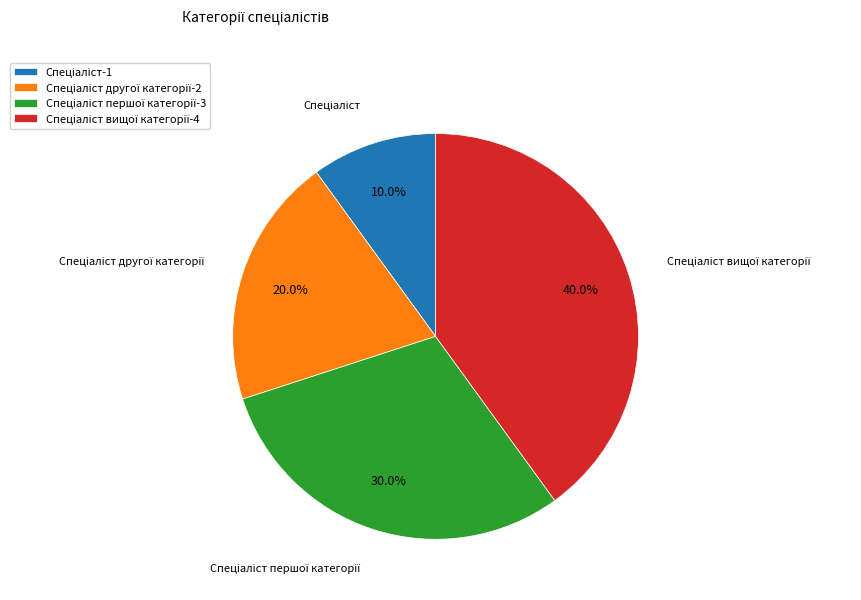

Does any single category account for the majority?

No